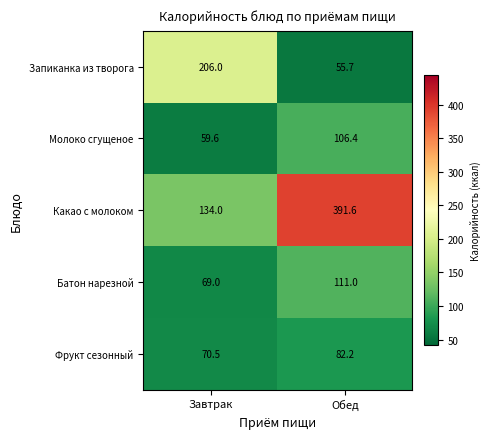

What is the total value across all series at Обед?

746.9